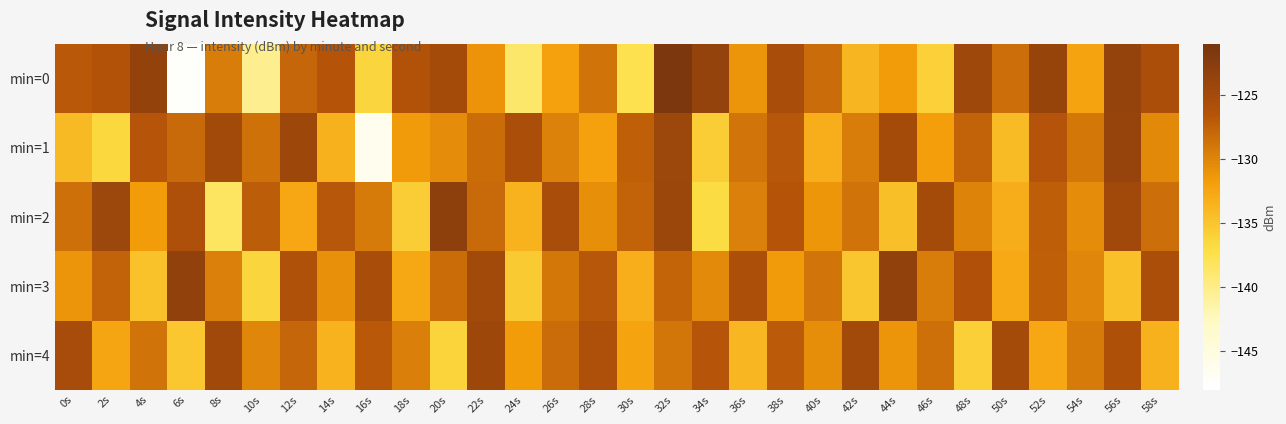

How many categories are shown in the chart?

30